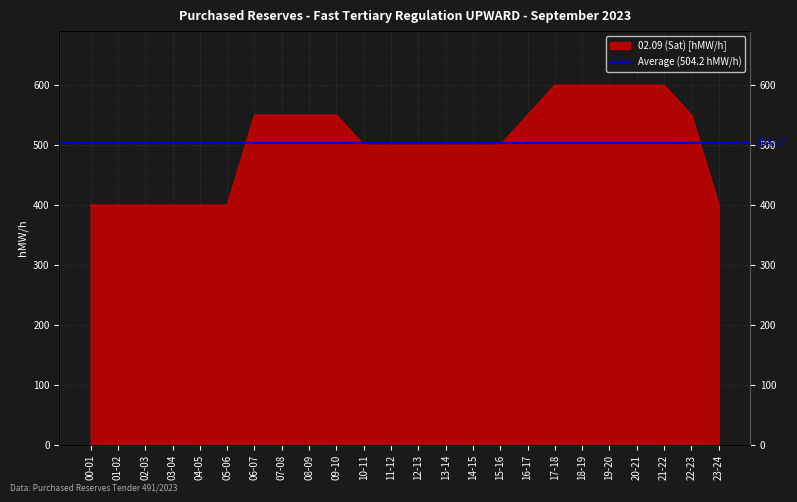

What is the difference between the maximum and second lowest values?

200